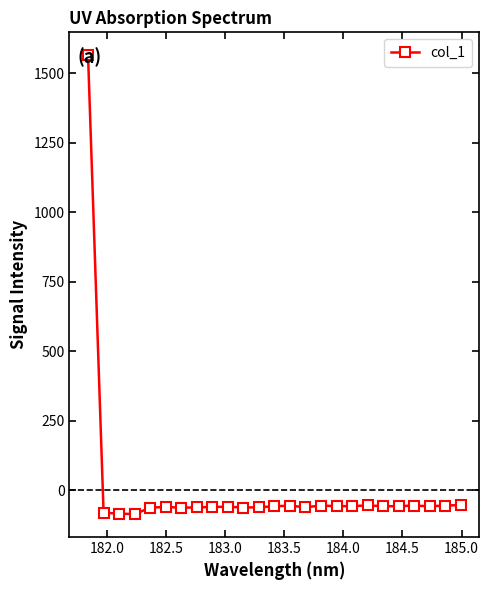

True or false: there are more than 0 points higher than both neighbors.

True